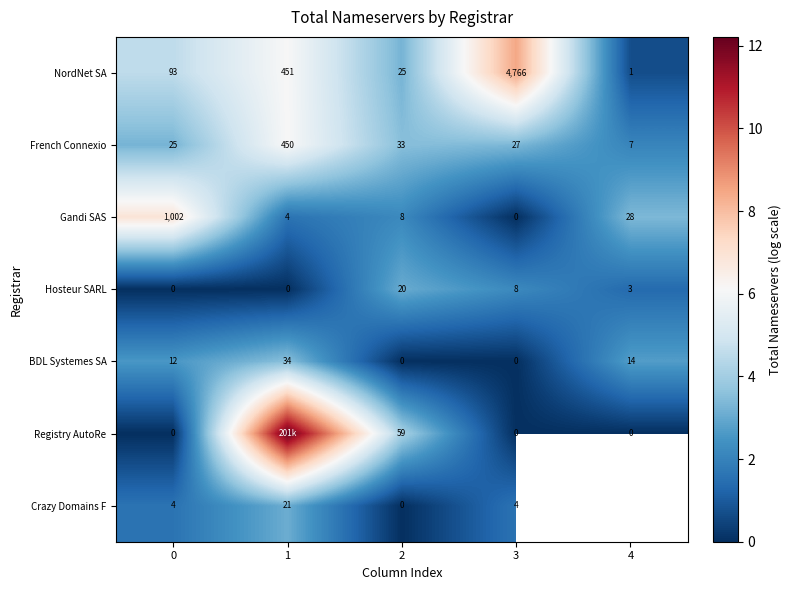

What is the greatest value displayed?

12.2